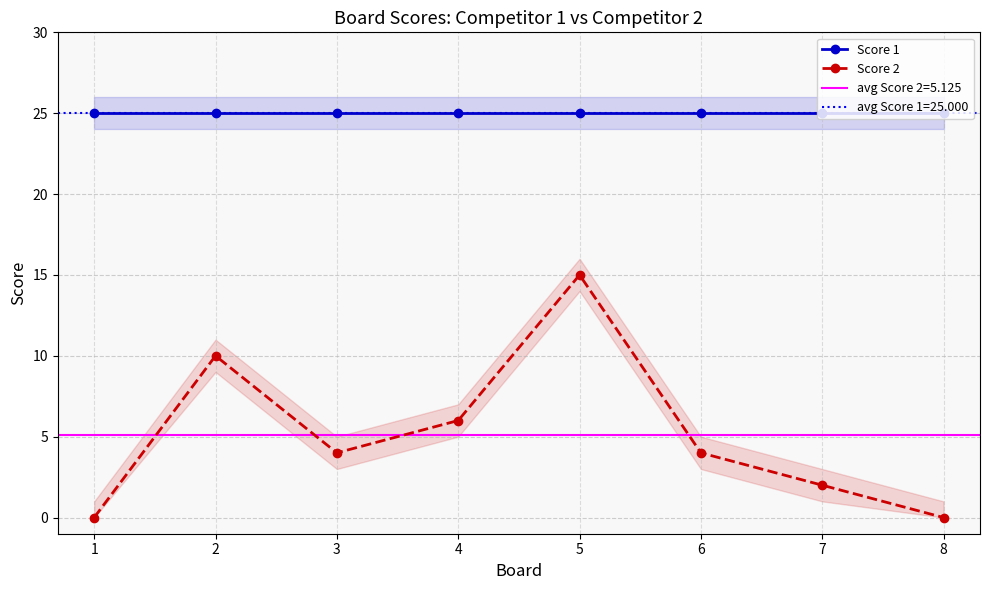

Does the chart display data point markers on the line(s)?

Yes